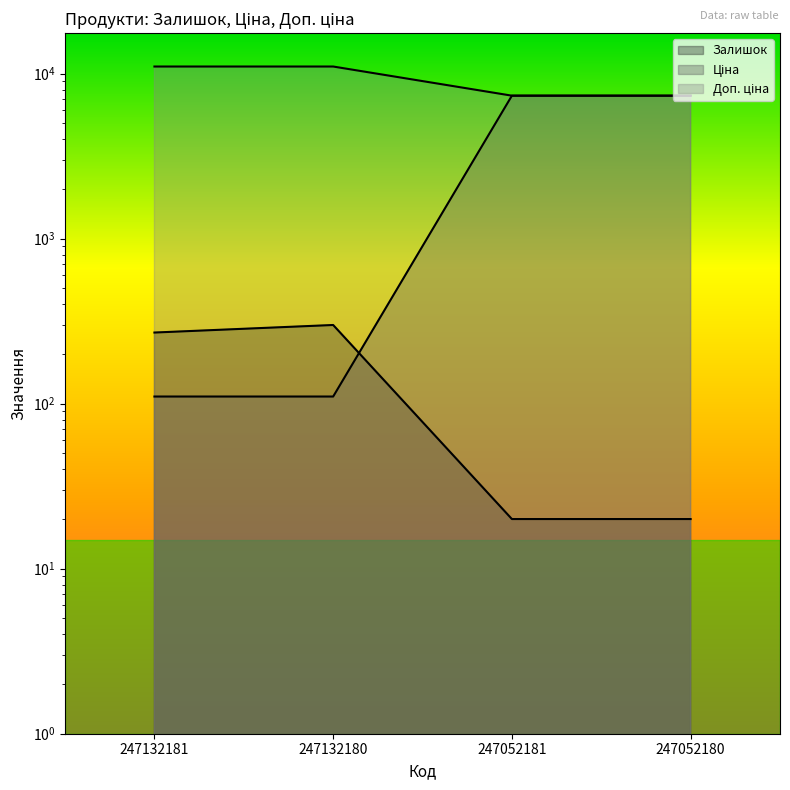

True or false: Залишок has a value of 8.8 at 247052181.

False